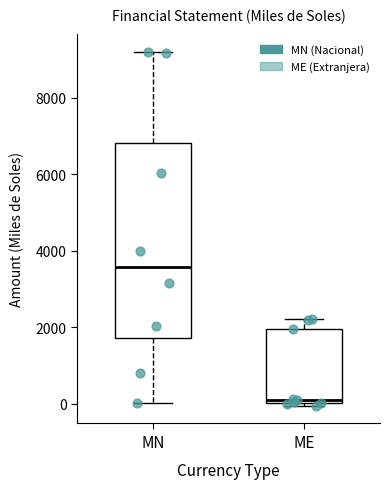

Comparing the boxes themselves (not the whiskers), which one is the tallest?

MN